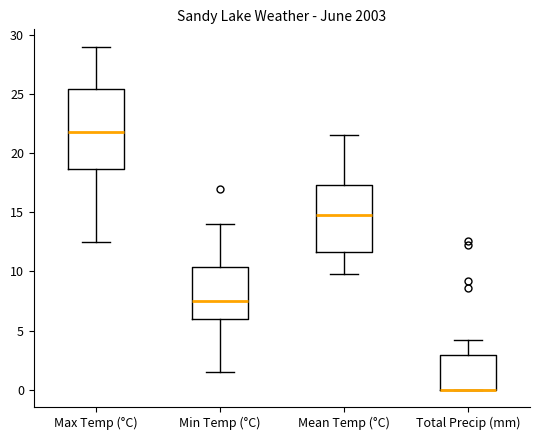

Reading left to right, read every box against the y-axis: the position of its median line, the range the box covers, and the ends of its whiskers. The values are not printed on the chart, so give them approximately, as read against the axis.

Max Temp (°C): median 22.0, box 18.5 to 25.5, whiskers 12.5 to 29.0
Min Temp (°C): median 7.5, box 6.0 to 10.5, whiskers 1.5 to 14.0
Mean Temp (°C): median 15.0, box 11.5 to 17.5, whiskers 10.0 to 21.5
Total Precip (mm): median 0.0 (drawn on the box's lower edge), box 0.0 to 3.0, whiskers 0.0 to 4.0